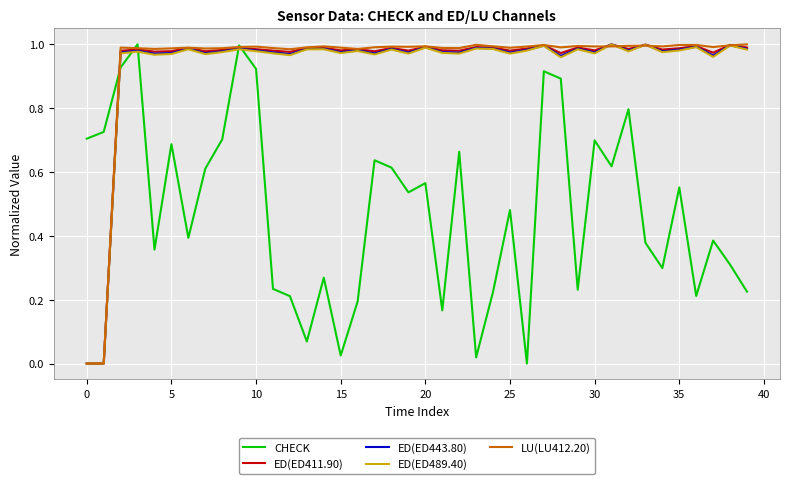

After their last crossing, which series has the higher values: CHECK or ED(ED489.40)?

ED(ED489.40)